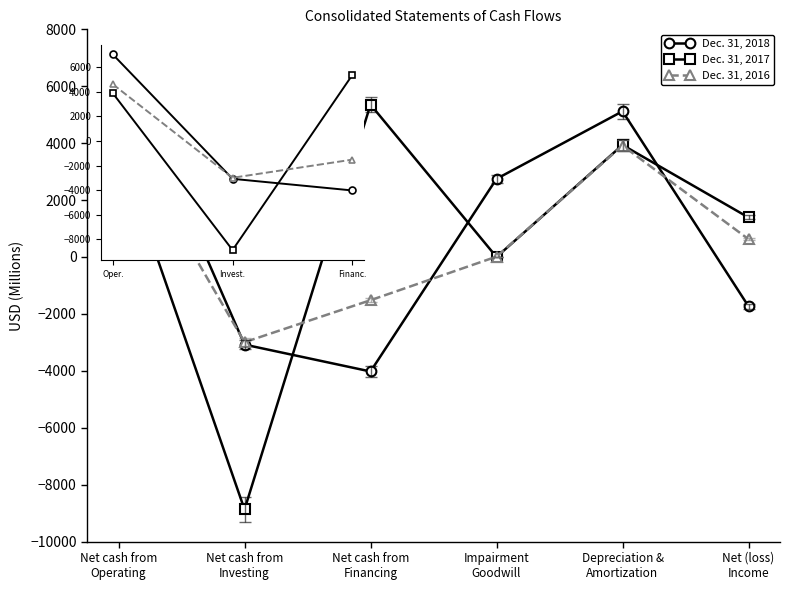

Which series changed the most between Net cash from
Operating and Net (loss)
Income?

Dec. 31, 2018